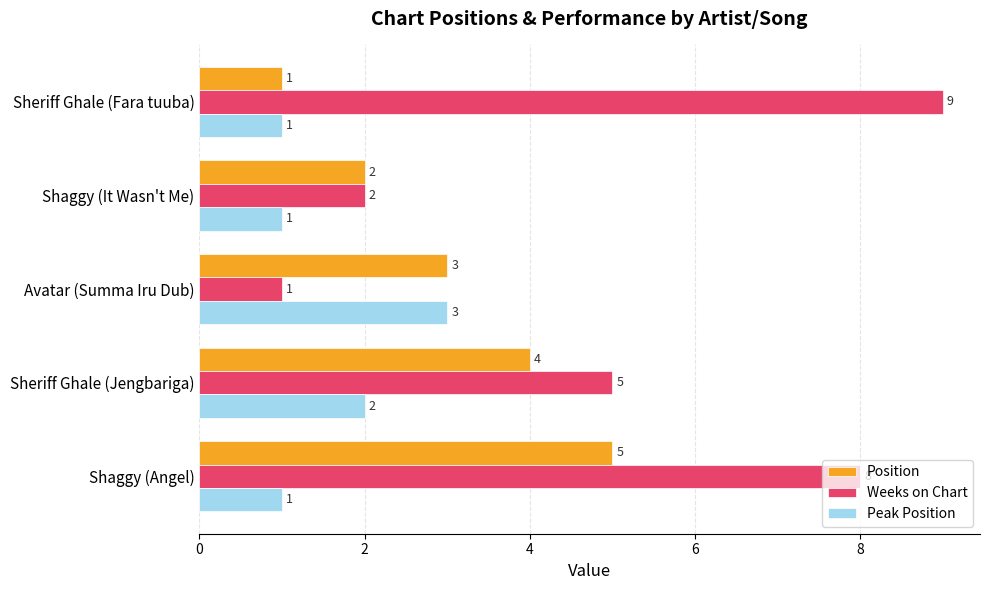

Rank the series by their average value, from lowest to highest.

Peak Position, Position, Weeks on Chart